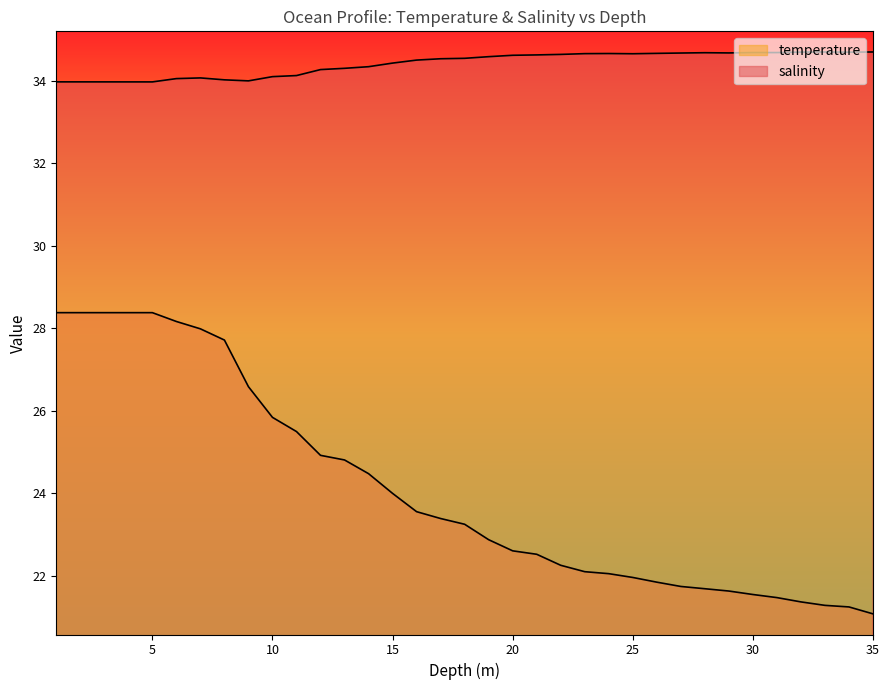

Is the value of salinity at 5.0 greater than the value of temperature at 9.0?

Yes